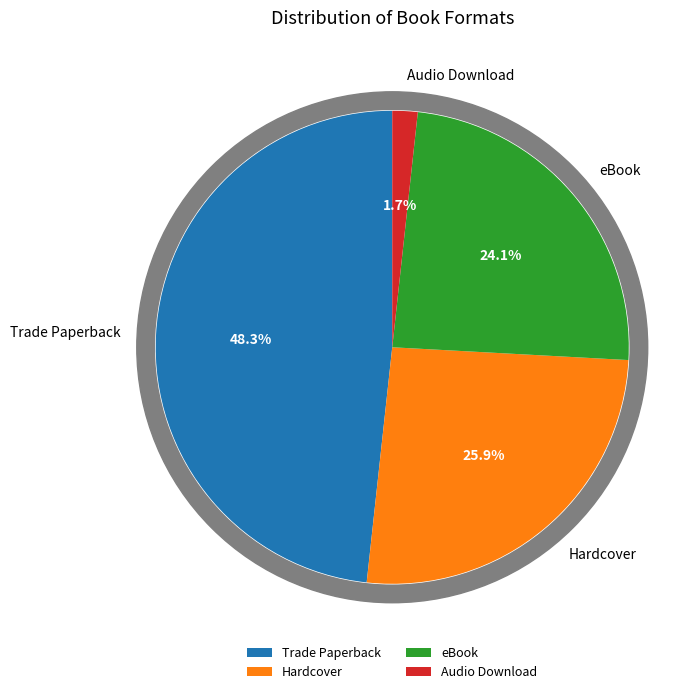

Between Audio Download and eBook, which is larger?

eBook